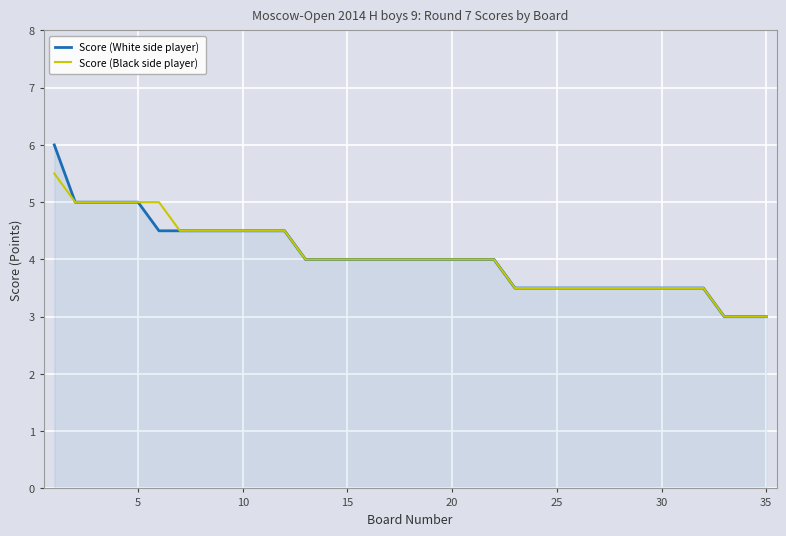

What is the difference between the second highest and second lowest values in the Score (White side player) series?

2.0